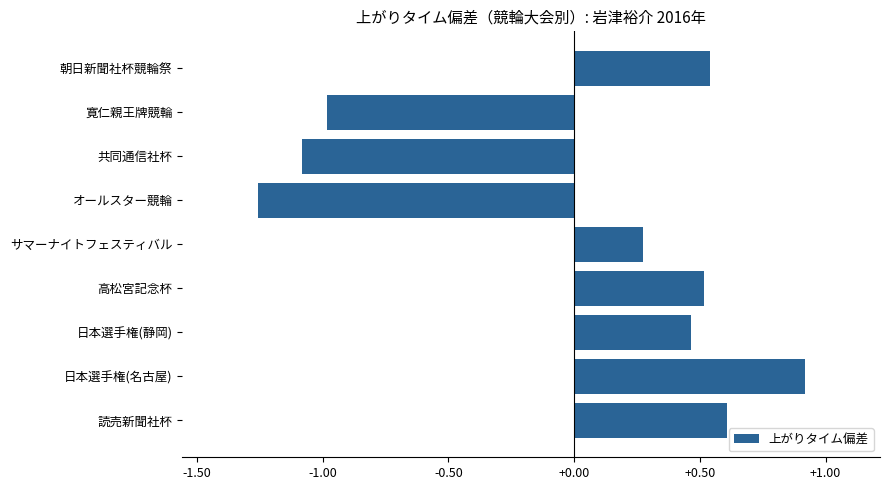

How many data points does each series have?

9